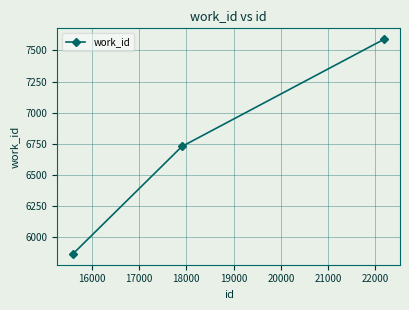

What is the smallest value displayed?

5866